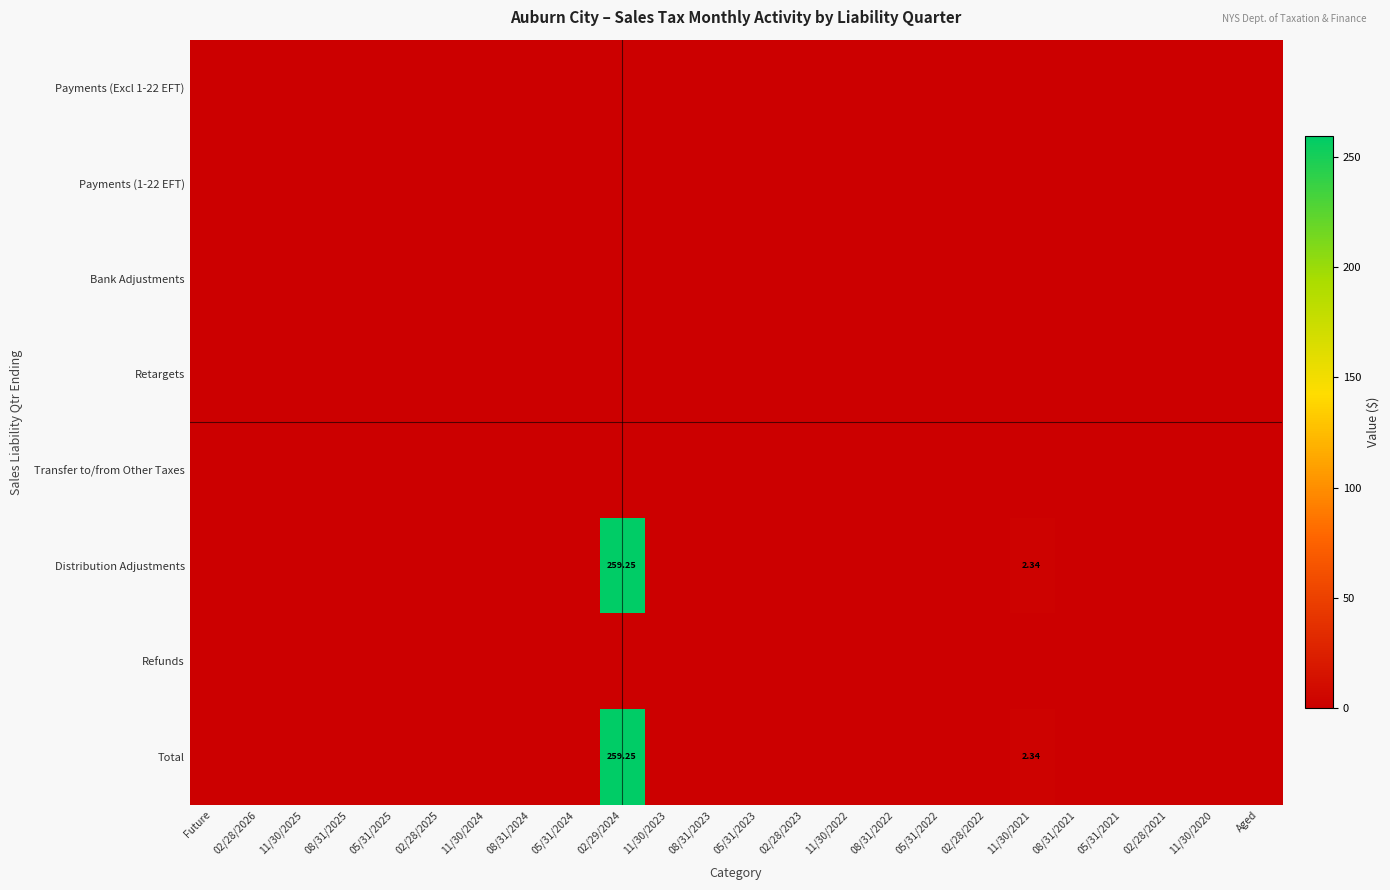

At which label is Payments (1-22 EFT) closest to 0?

Future